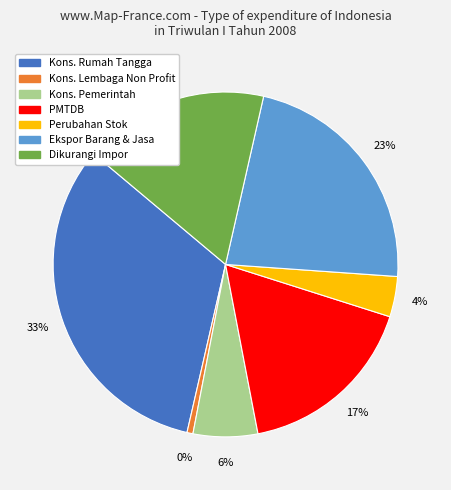

Is Dikurangi Impor Barang dan Jasa the majority of the pie?

No